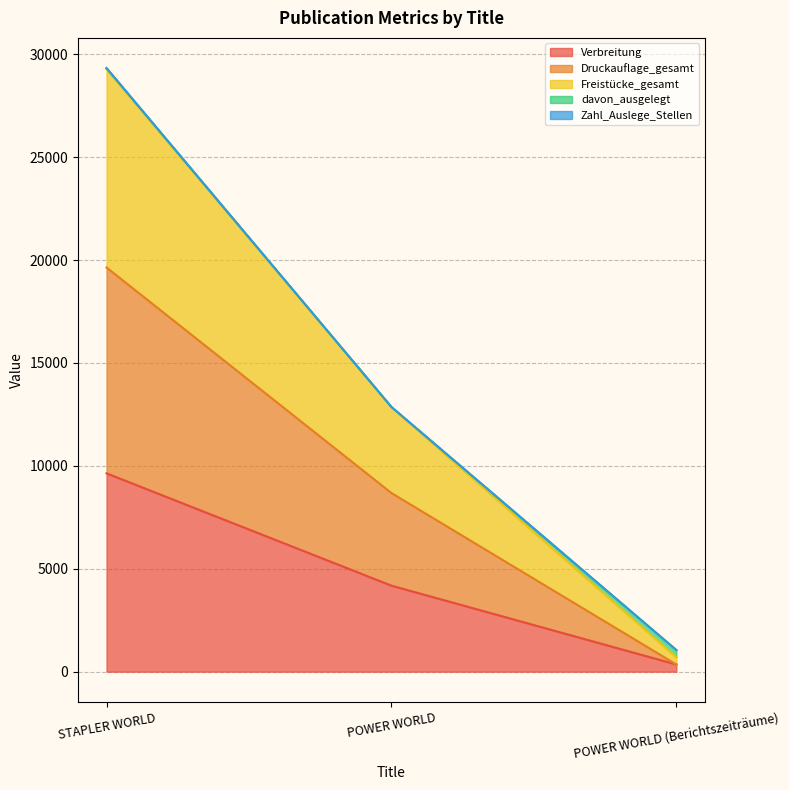

Does the chart display data point markers on the line(s)?

No